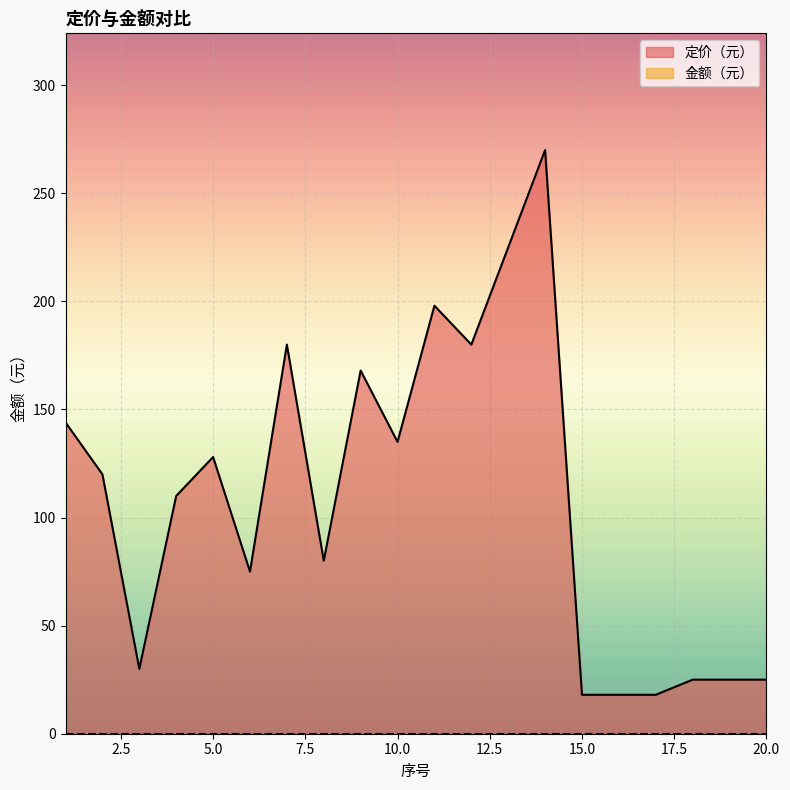

How many interior local peaks (higher than both neighbors) does the data have?

5